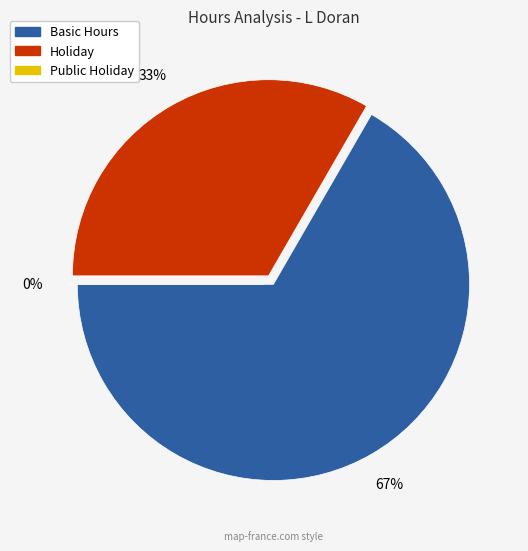

Is there a majority slice in this chart?

Yes